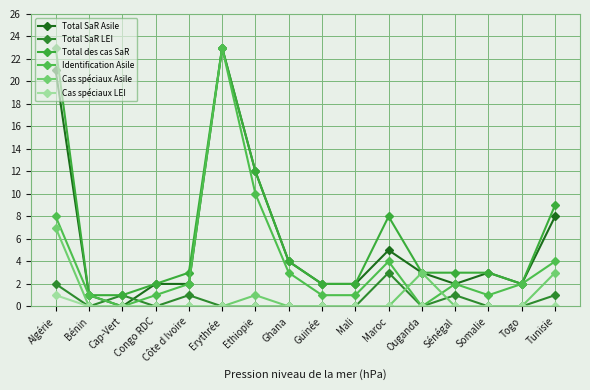

Where is Identification Asile nearest to the value 11?

Ethiopie